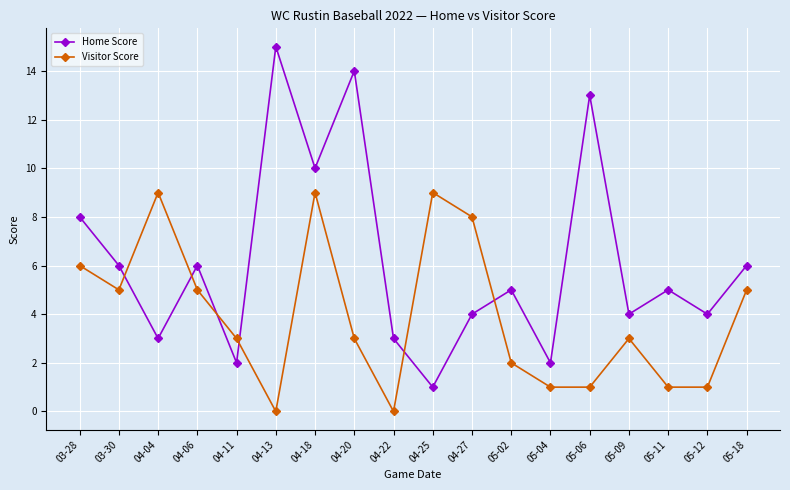

Reading left to right, transcribe all the data shown in this chart.

Home Score: 8	6	3	6	2	15	10	14	3	1	4	5	2	13	4	5	4	6
Visitor Score: 6	5	9	5	3	0	9	3	0	9	8	2	1	1	3	1	1	5